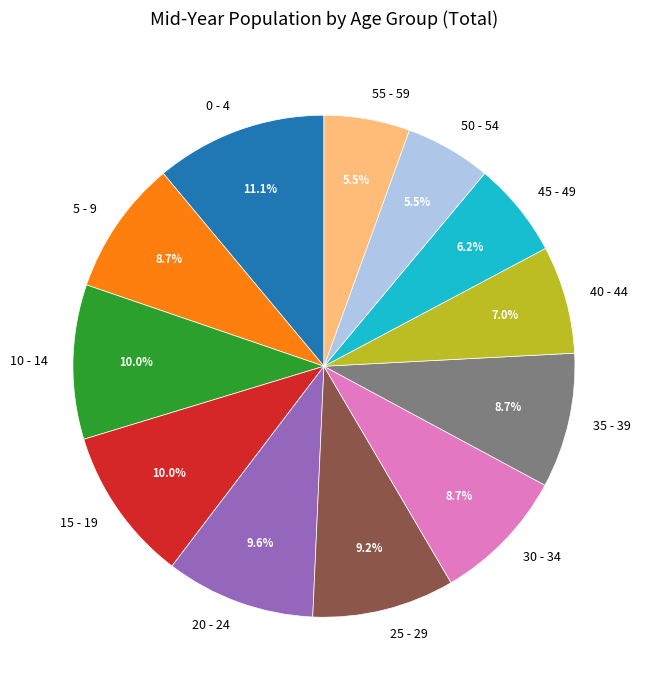

Which has a higher value, 30 - 34 or 50 - 54?

30 - 34